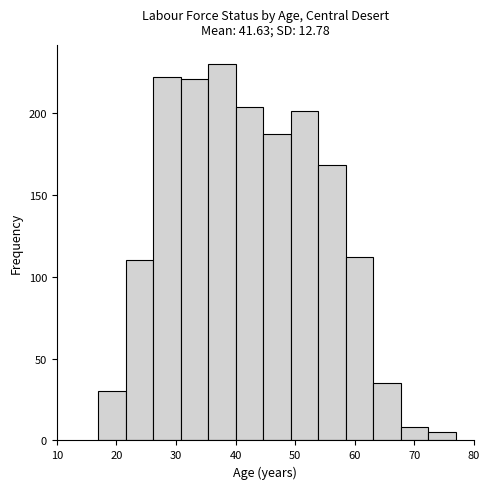

Reading left to right, list every bar in this chart as the range it spans on the x-axis followed by its height. Neither the bar edges nor the heights are printed on the chart, so give them approximately, as read against the axes.

17 to 22: 30
22 to 26: 110
26 to 31: 220
31 to 35: 220
35 to 40: 230
40 to 45: 205
45 to 49: 185
49 to 54: 200
54 to 59: 170
59 to 63: 110
63 to 68: 35
68 to 72: 10
72 to 77: 5